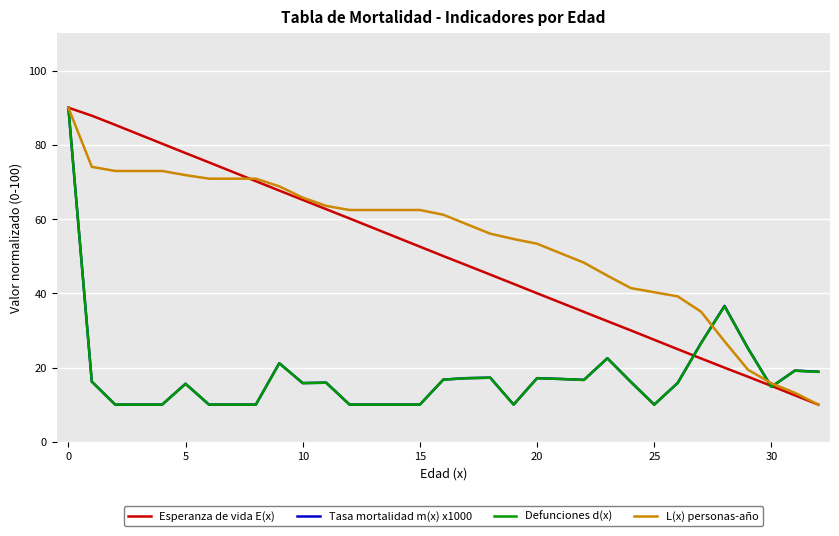

What is the minimum value shown in the chart?

10.0